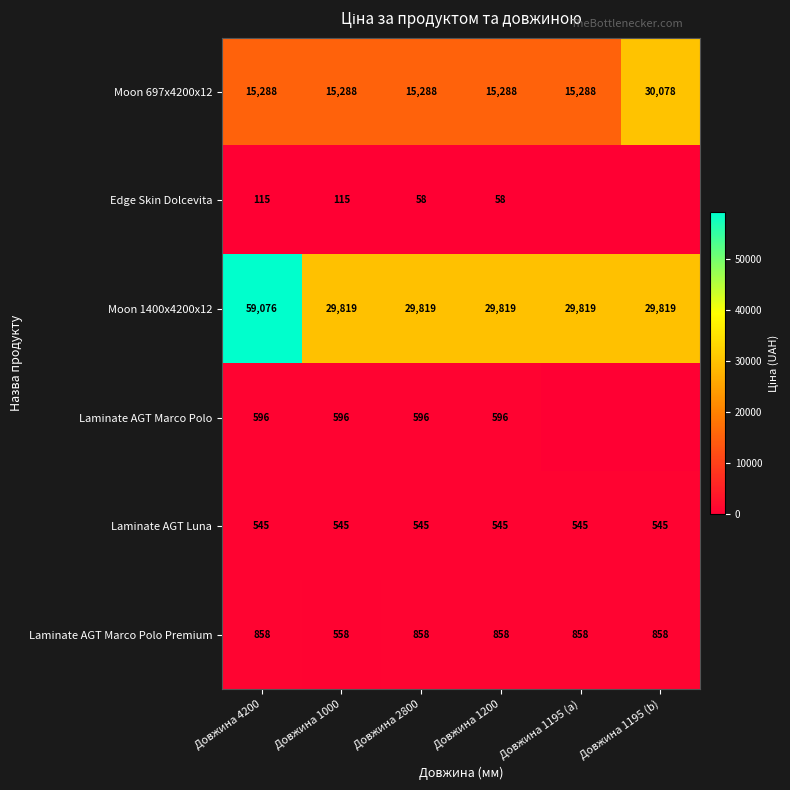

Is it true that Laminate AGT Marco Polo equals 396 at Довжина 1000?

False